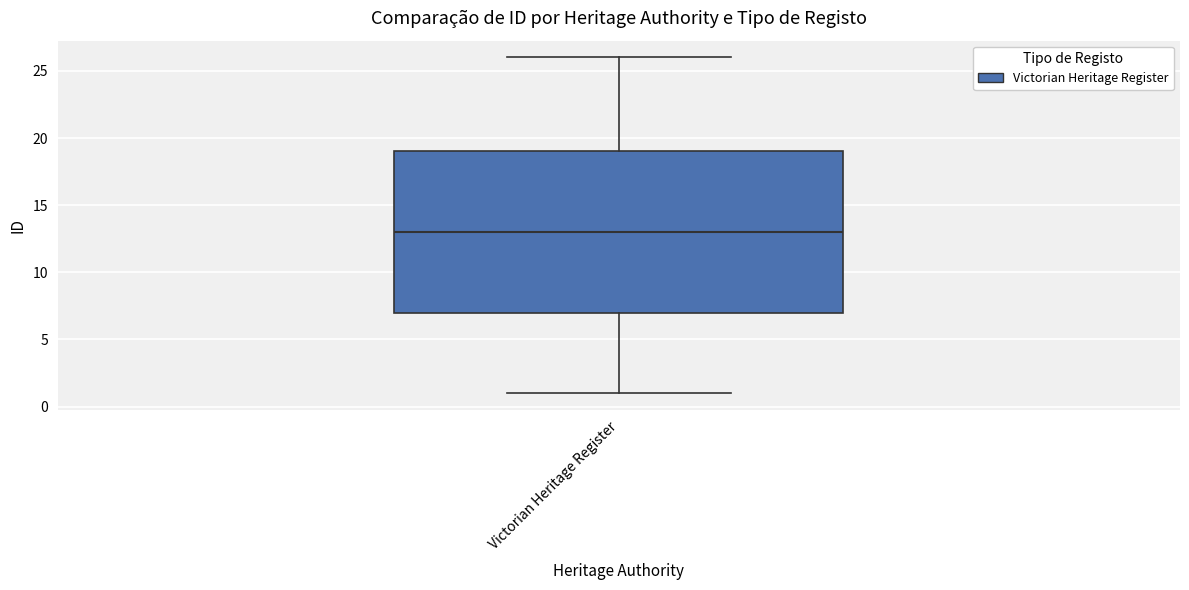

Where does the upper whisker of the box for Victorian Heritage Register end on the y-axis? The values are not printed on the chart, so give them approximately, as read against the axis.

26